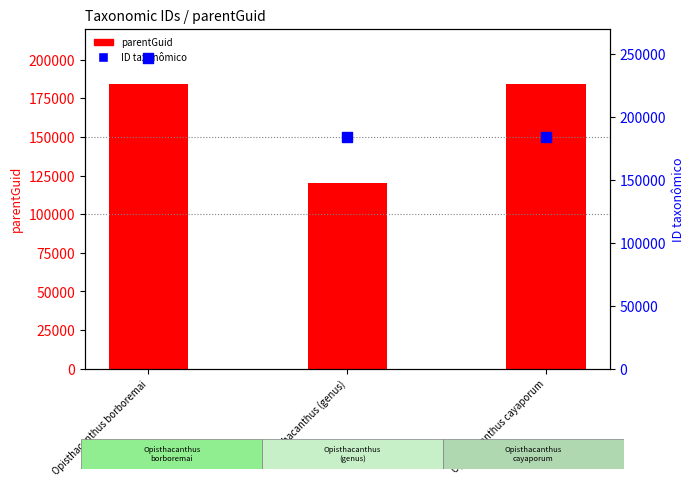

Which series has the largest total across all categories?

ID taxonômico